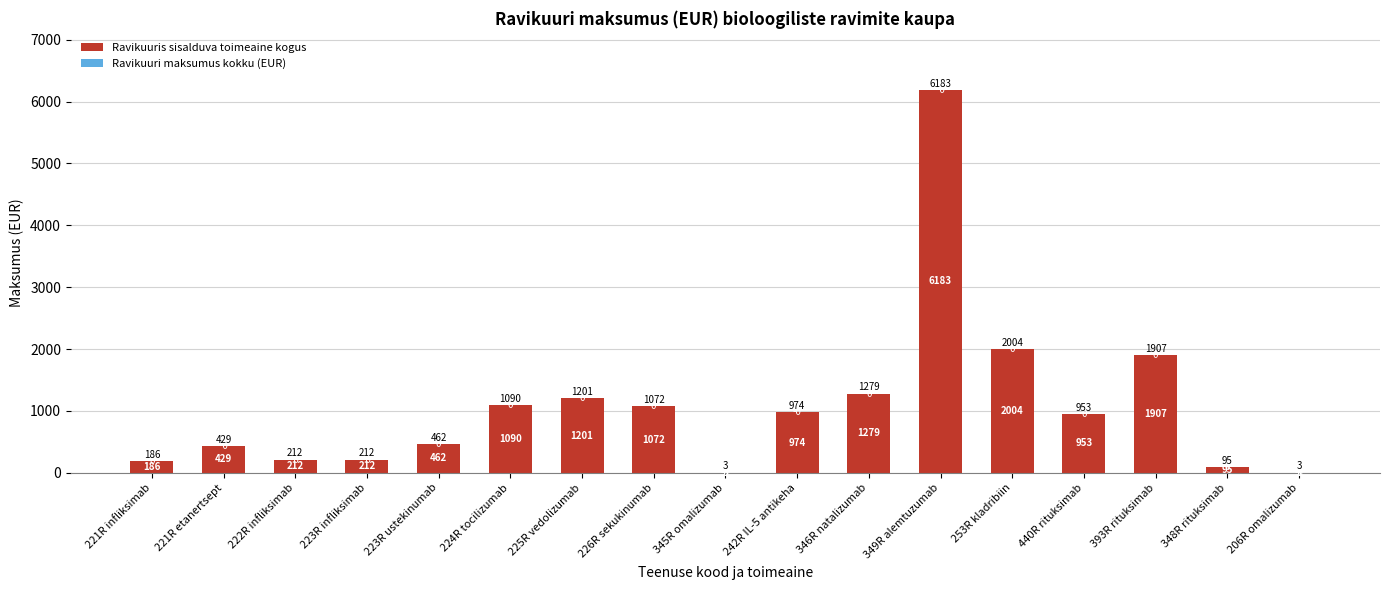

The value of Ravikuuris sisalduva toimeaine kogus at 348R rituksimab is 95.3. True or false?

True